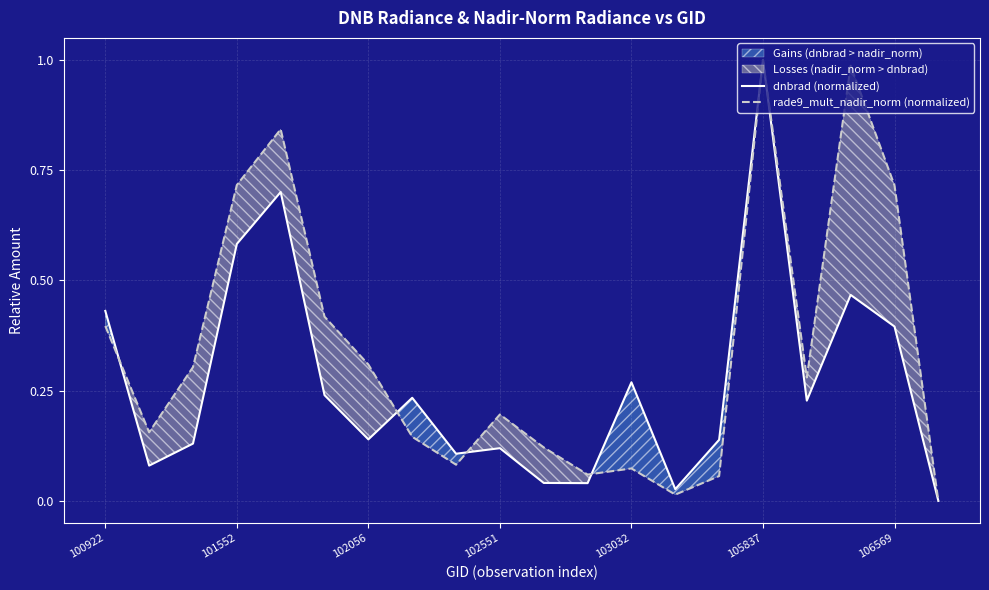

Reading left to right, transcribe all the data shown in this chart.

dnbrad (normalized): 0.4	0.1	0.1	0.6	0.7	0.2	0.1	0.2	0.1	0.1	0.0	0.0	0.3	0.0	0.1	1.0	0.2	0.5	0.4	0.0
rade9_mult_nadir_norm (normalized): 0.4	0.2	0.3	0.7	0.8	0.4	0.3	0.1	0.1	0.2	0.1	0.1	0.1	0.0	0.1	1.0	0.3	1.0	0.7	0.0